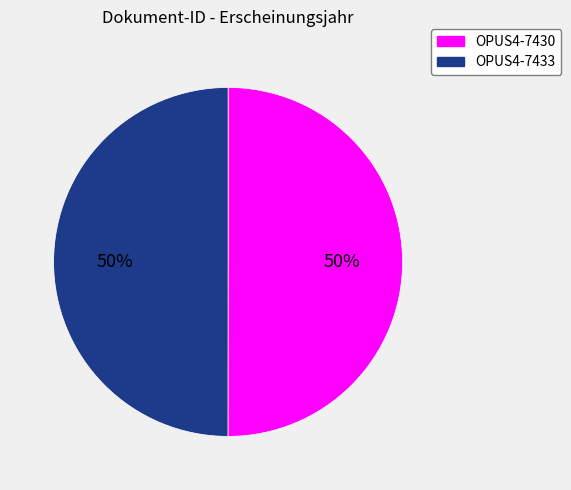

True or false: OPUS4-7430 accounts for 50% of the total.

True